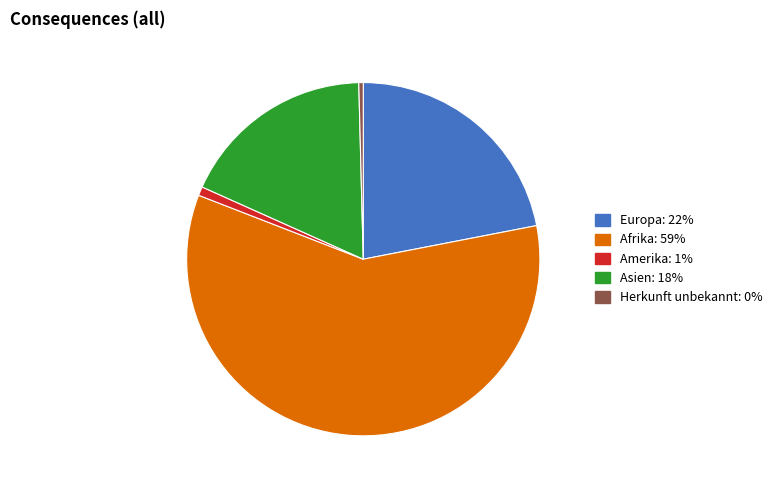

Does any single category account for the majority?

Yes